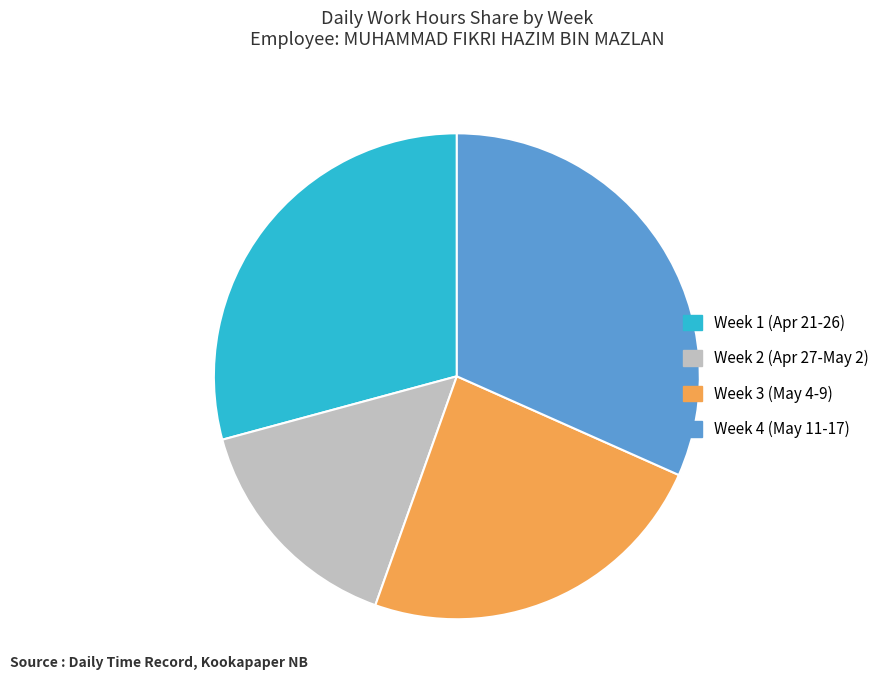

Is there a majority slice in this chart?

No